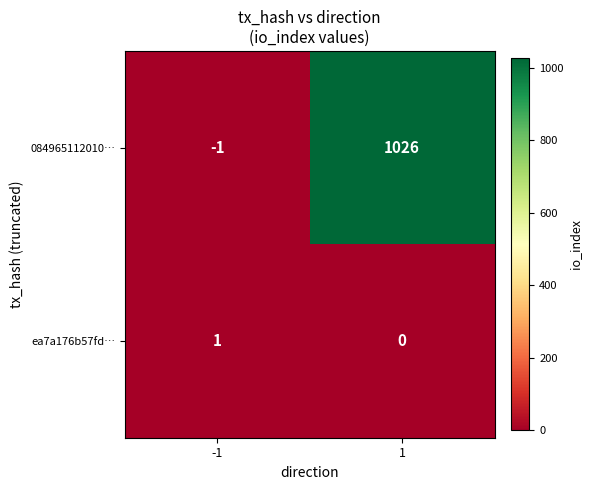

Which series has the widest spread of values?

084965112010…